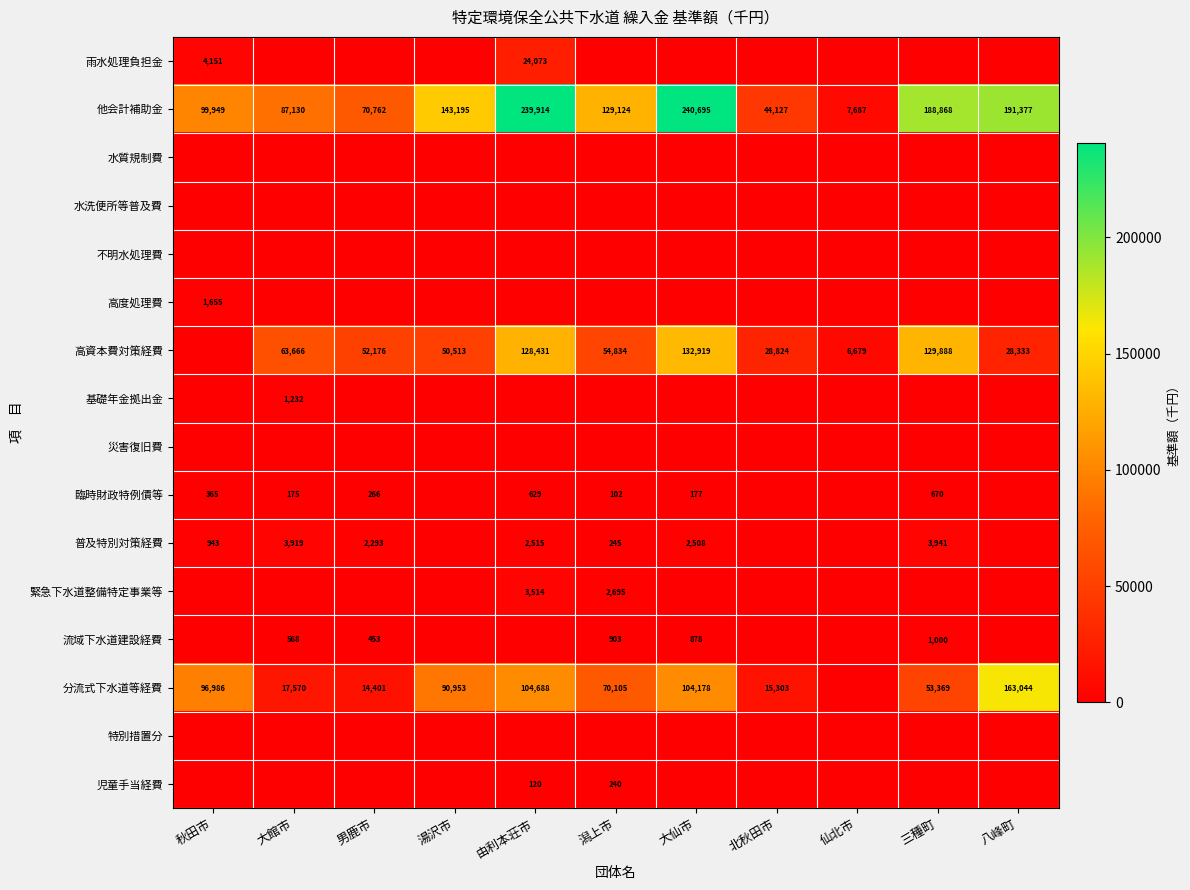

Which category has the lowest value in the 他会計補助金 series?

仙北市